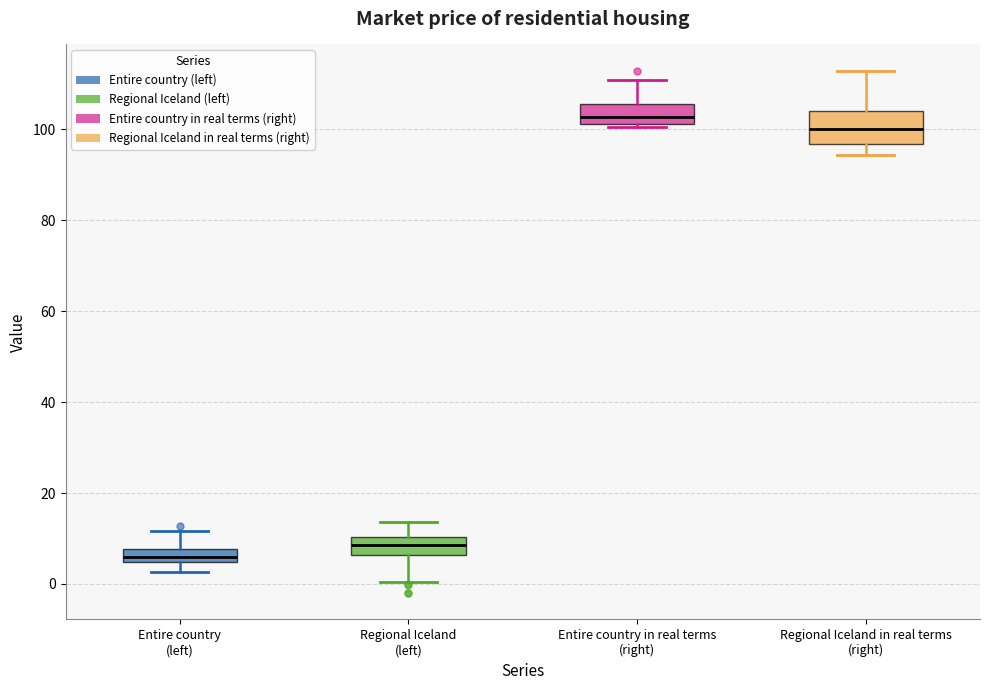

Which box has the lowest median line?

Entire country (left)